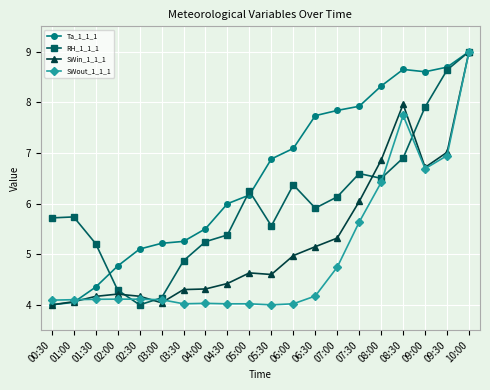

What is the value of the RH_1_1_1 point at the 19th from the left?

8.6